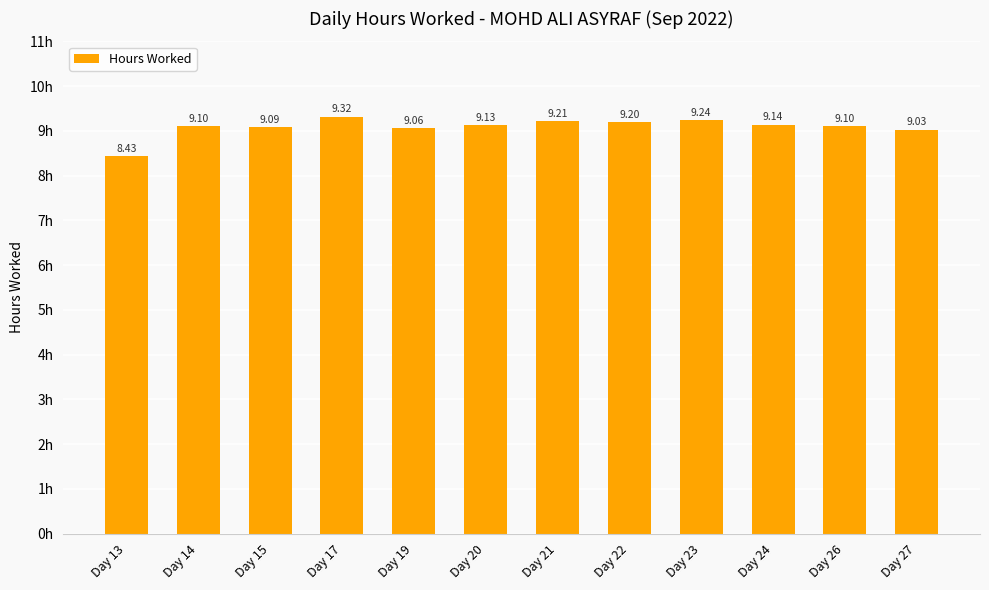

What is the sum of the values at Day 17 and Day 19?

18.4